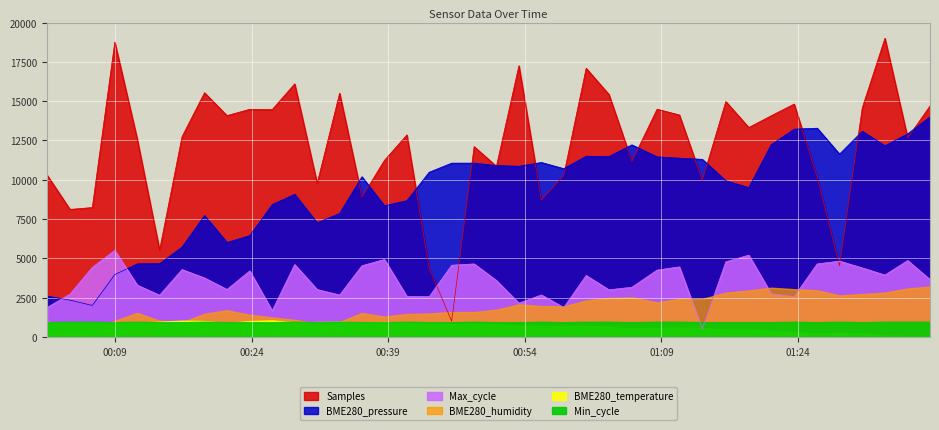

What is the average value of the BME280_pressure series?

9332.3